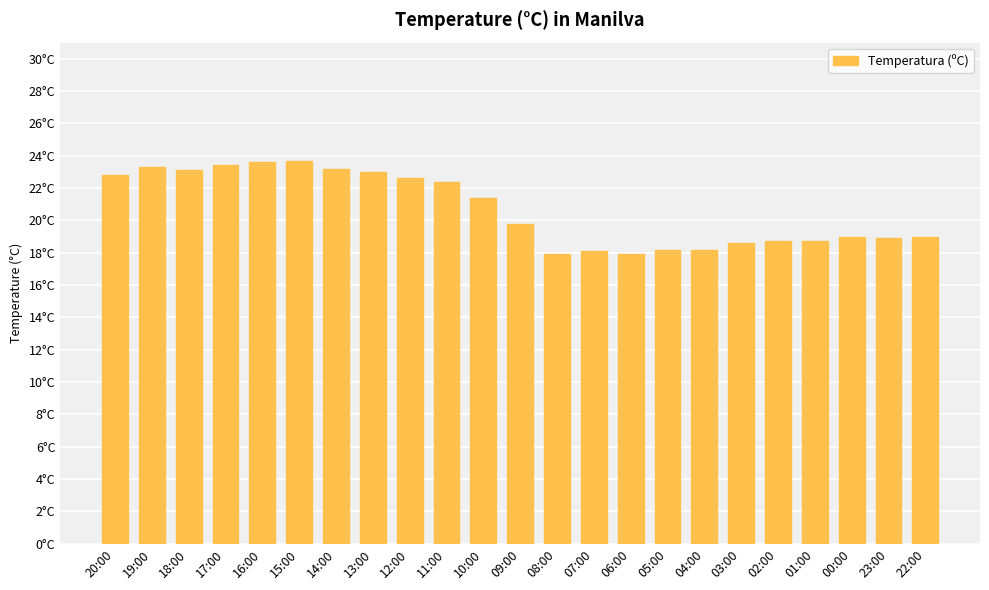

Does the chart contain any negative values?

No